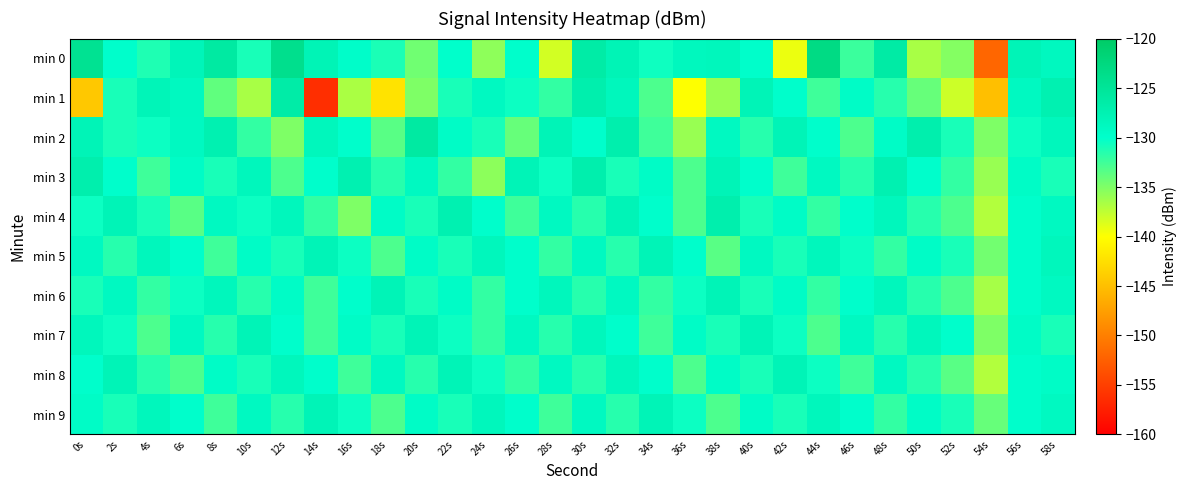

What is the greatest value displayed?

-123.0